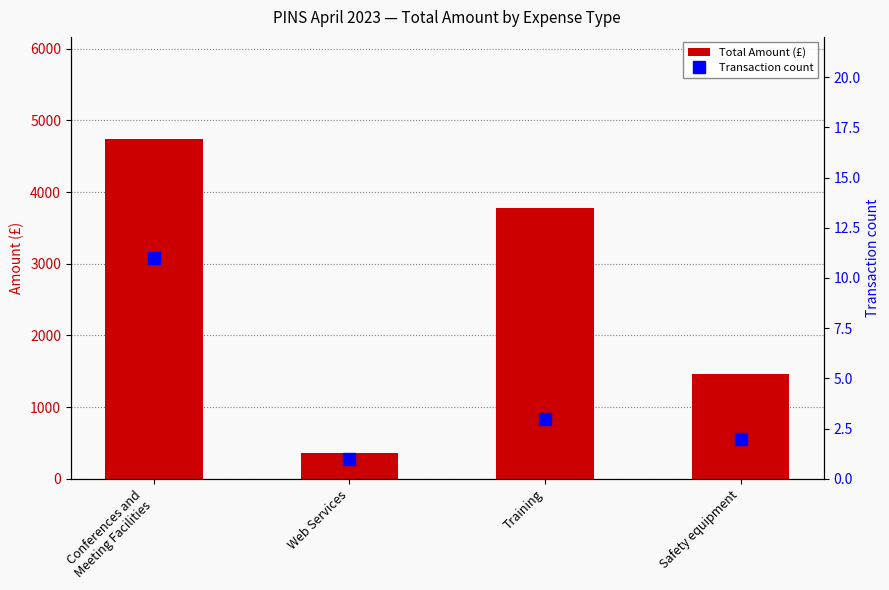

What is the value of the Transaction count bar at the 1st from the left?

11.0